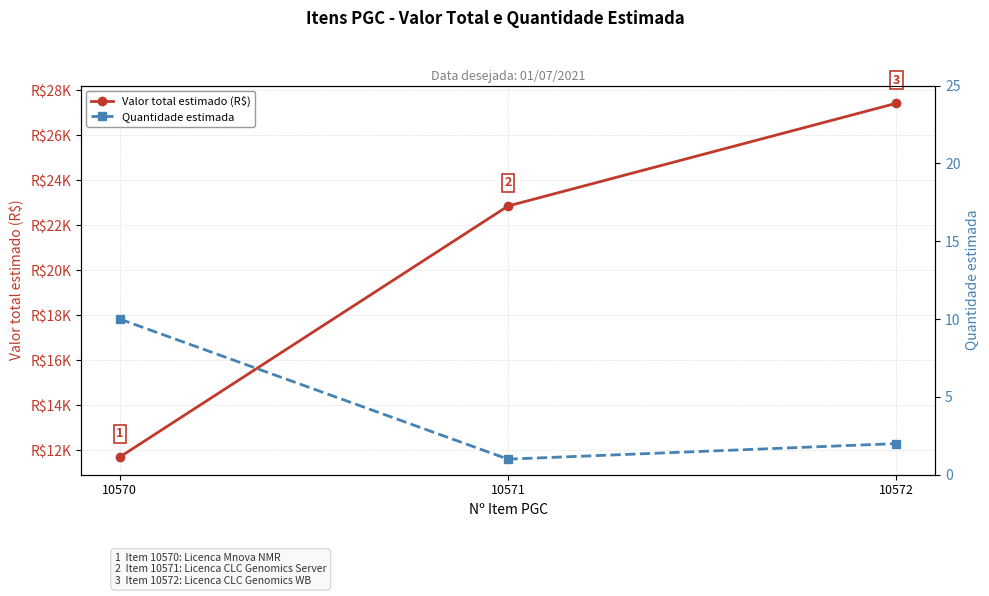

What is the average value of the Quantidade estimada series?

4.3